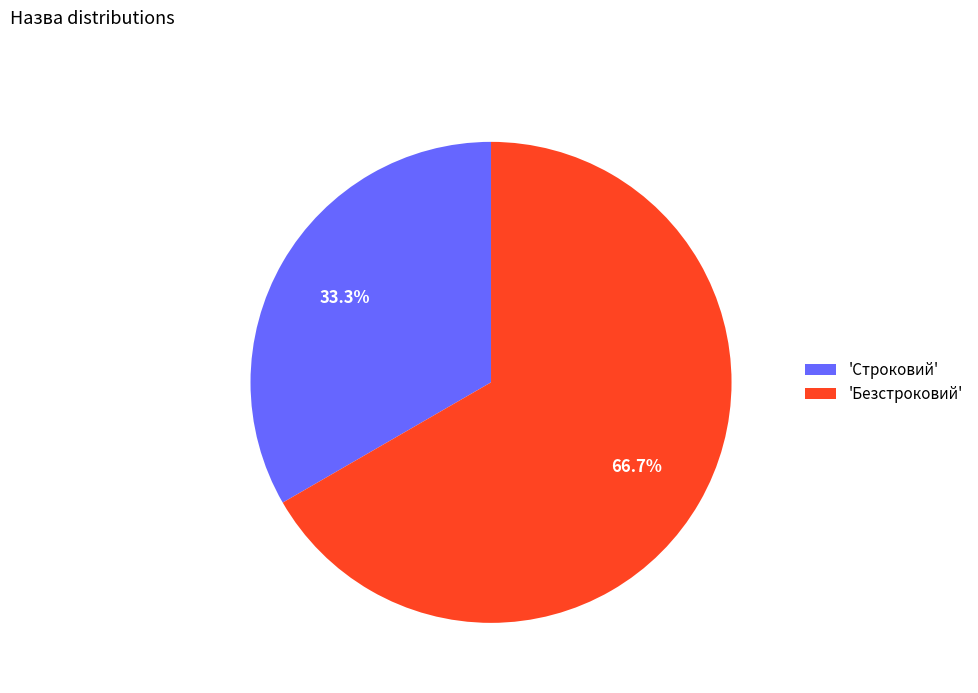

Which slice represents more than half of the pie?

'Безстроковий'